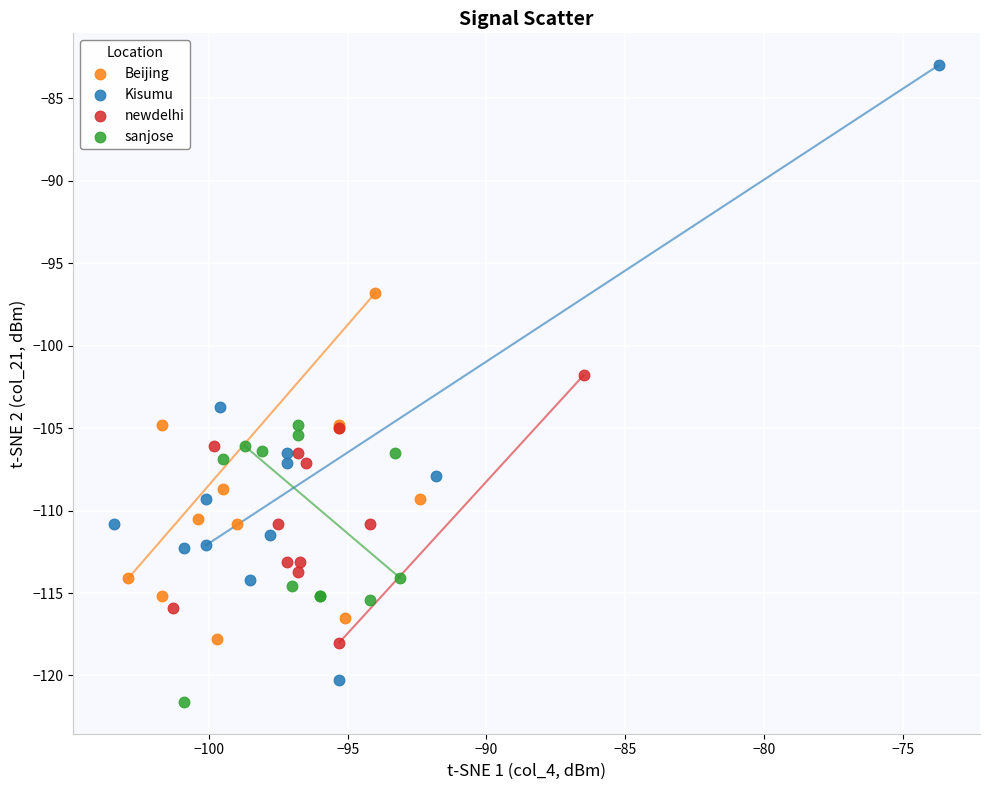

Which series contains the highest Y value?

Kisumu